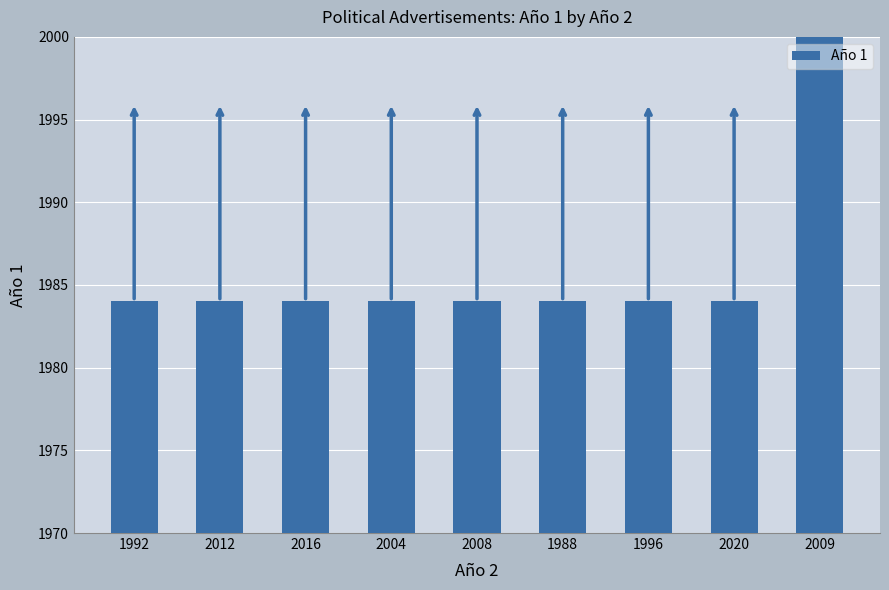

Reading right to left, what are all the values shown in this chart?

2009=2008	2020=1984	1996=1984	1988=1984	2008=1984	2004=1984	2016=1984	2012=1984	1992=1984